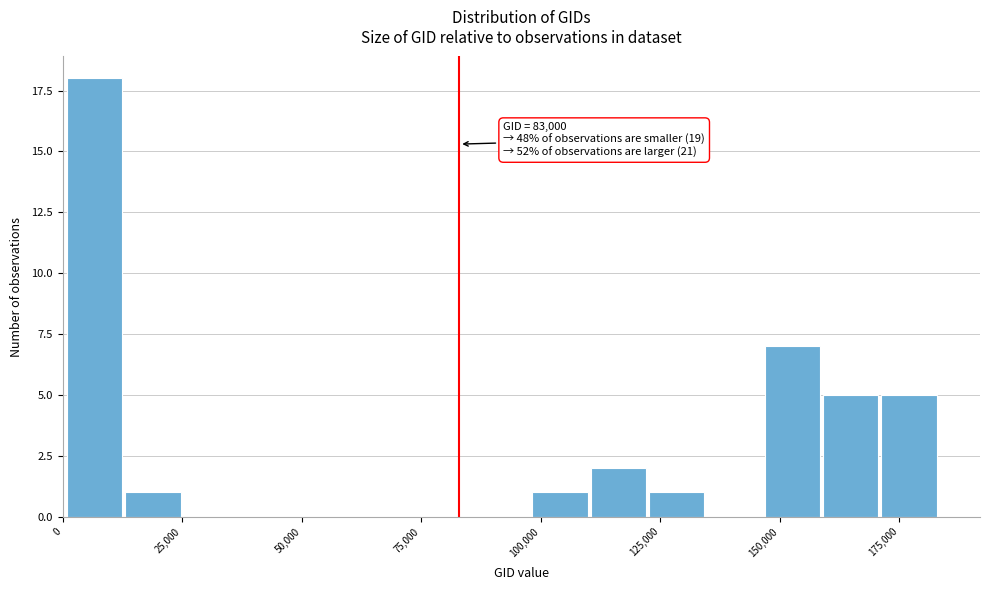

Read against the x-axis, roughly where is the centre of the tallest bar?

5000